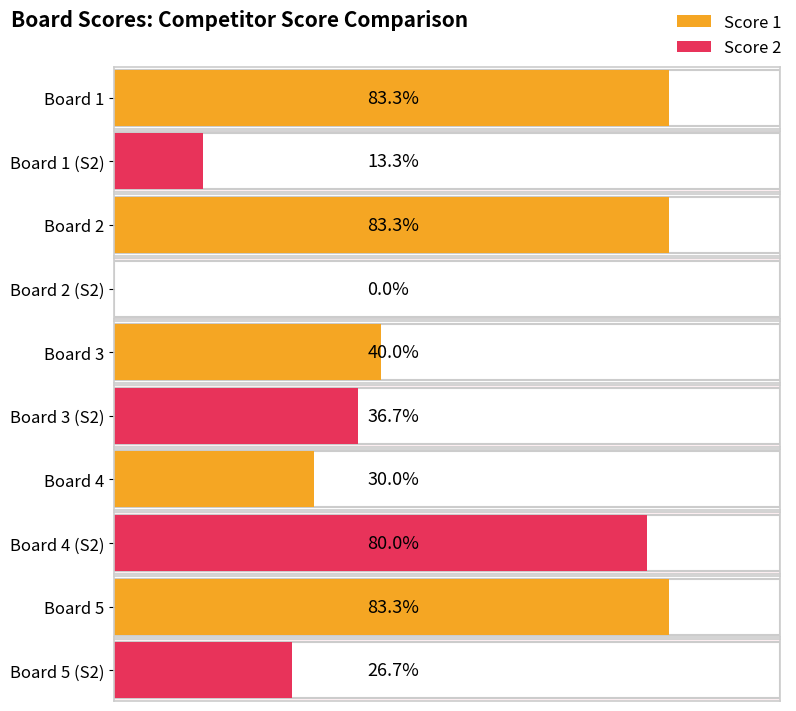

What are all the series names shown in the legend?

Score 1, Score 2